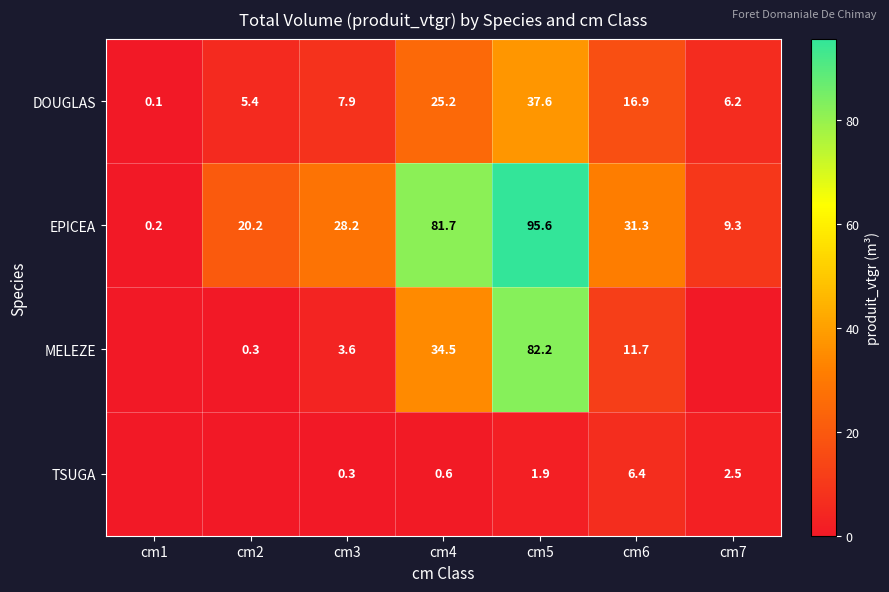

What is the sum of all DOUGLAS values?

99.3